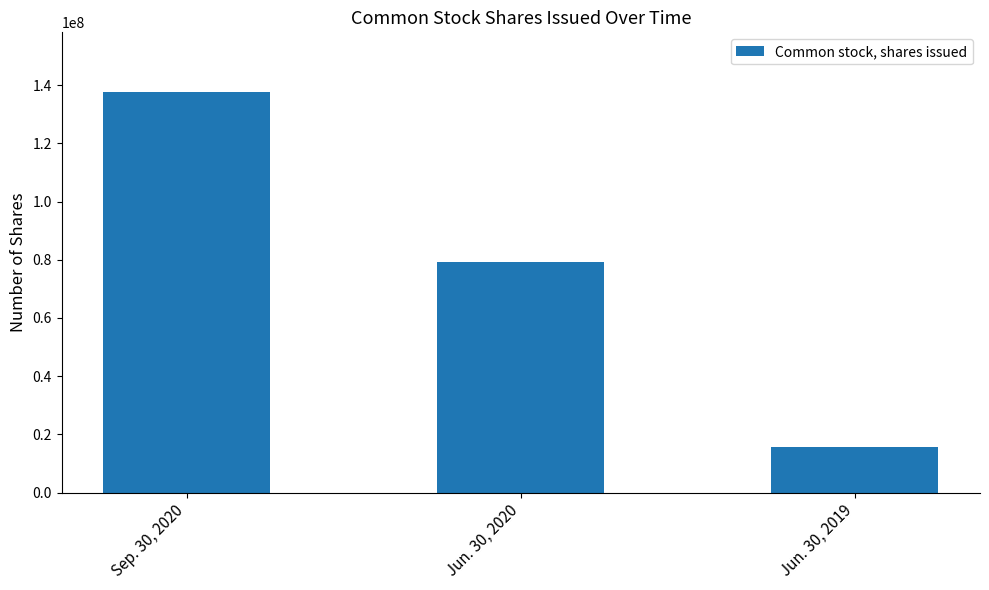

What is the label of the 3rd bar from the right?

Sep. 30, 2020